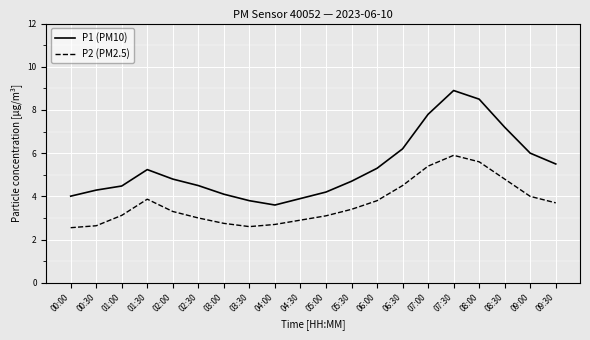

At which category does P1 (PM10) reach its first local valley?

04:00